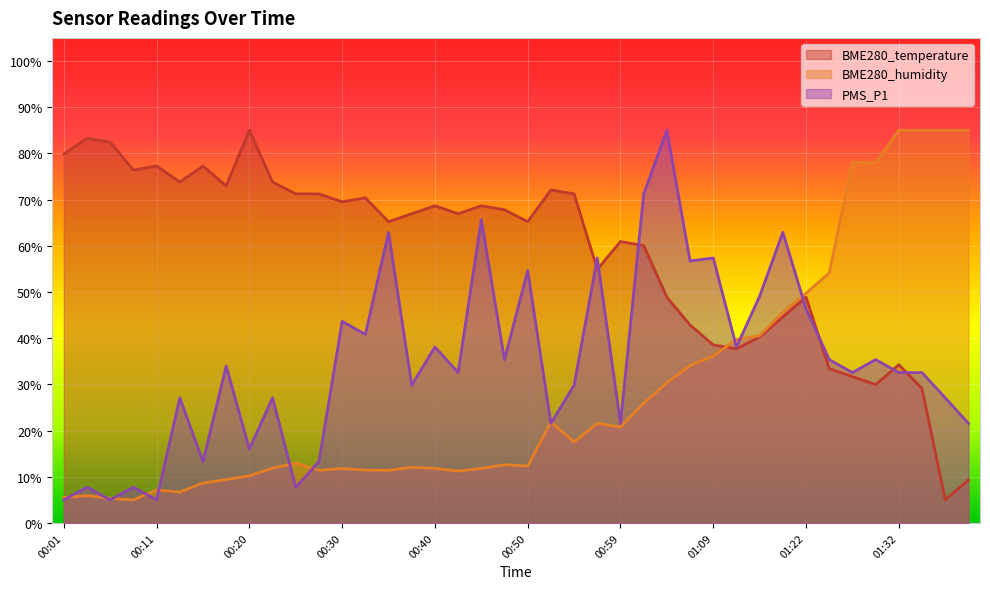

Which series changed the most between 00:16 and 00:57?

PMS_P1